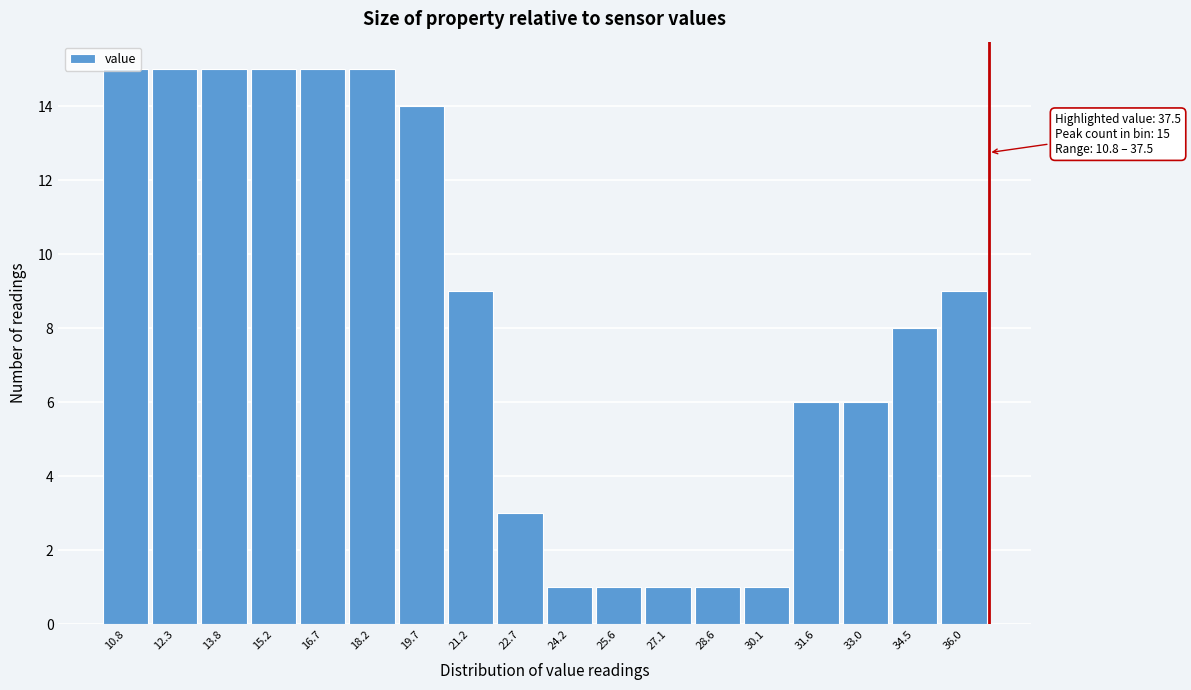

What is the label of the 4th bar from the left?

15.2